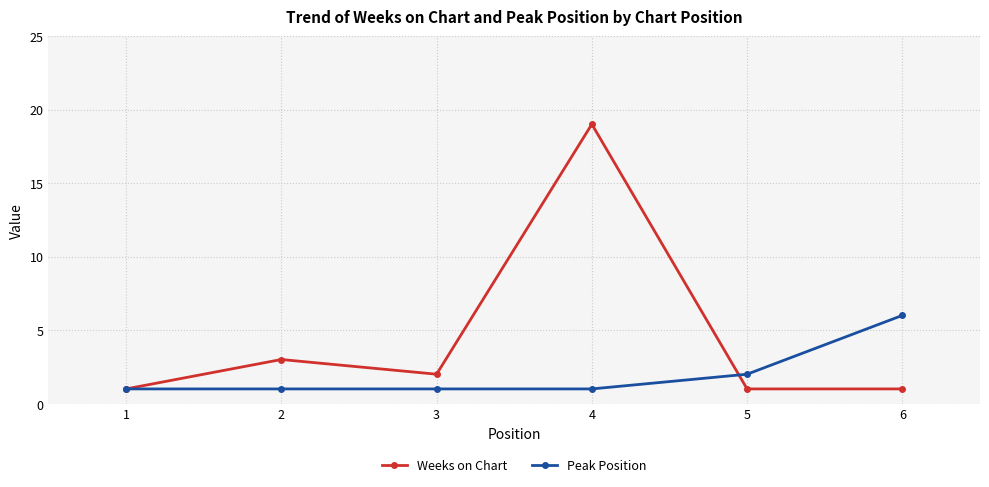

Count the Peak Position values in the range 1 to 2.

5